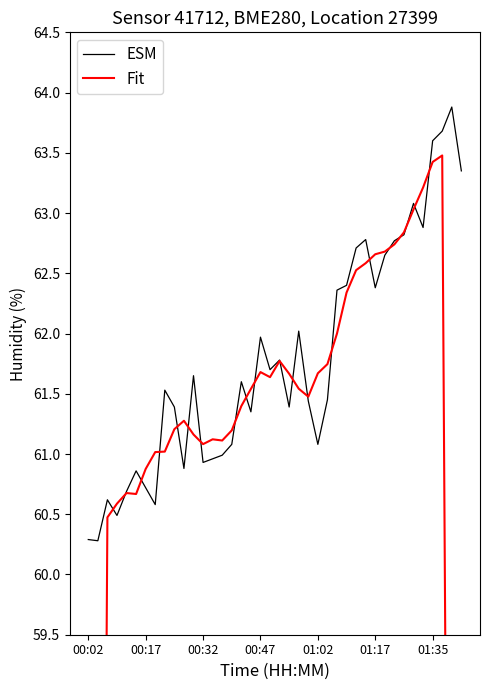

Rank the series by their average value, from lowest to highest.

Fit, ESM